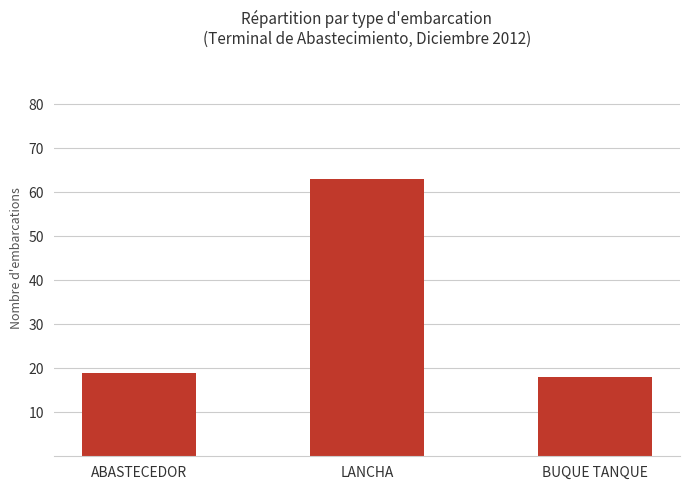

Reading left to right, list all the values displayed in this chart.

19	63	18